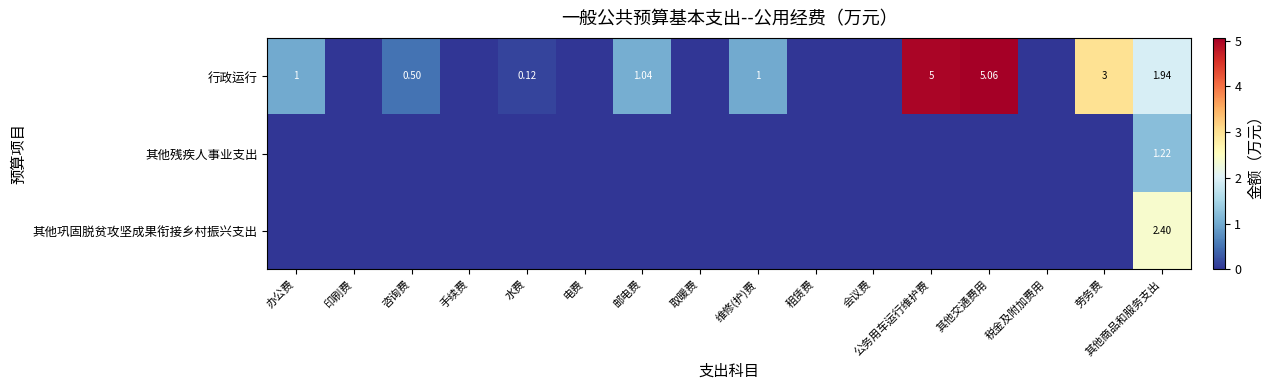

What is the difference between the highest and lowest values at 其他商品和服务支出?

1.2